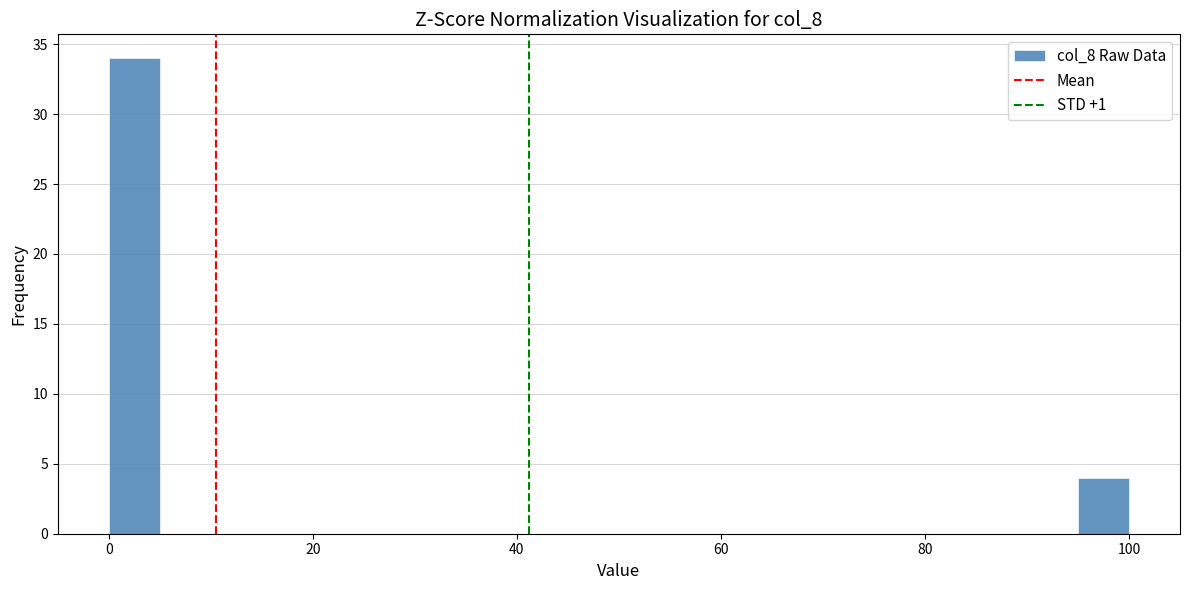

Around what value on the x-axis is the tallest bar? Give the approximate position of its centre, as read against the axis.

2